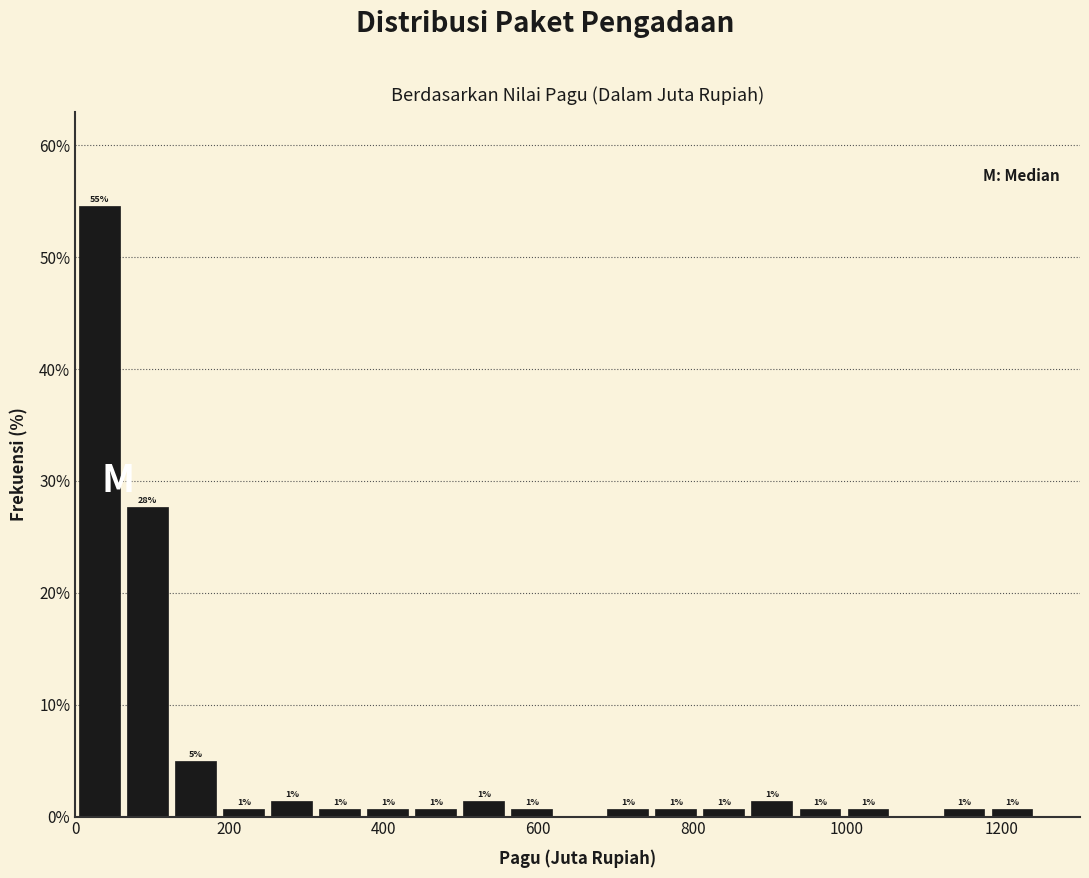

Around what value on the x-axis is the tallest bar? Give the approximate position of its centre, as read against the axis.

40